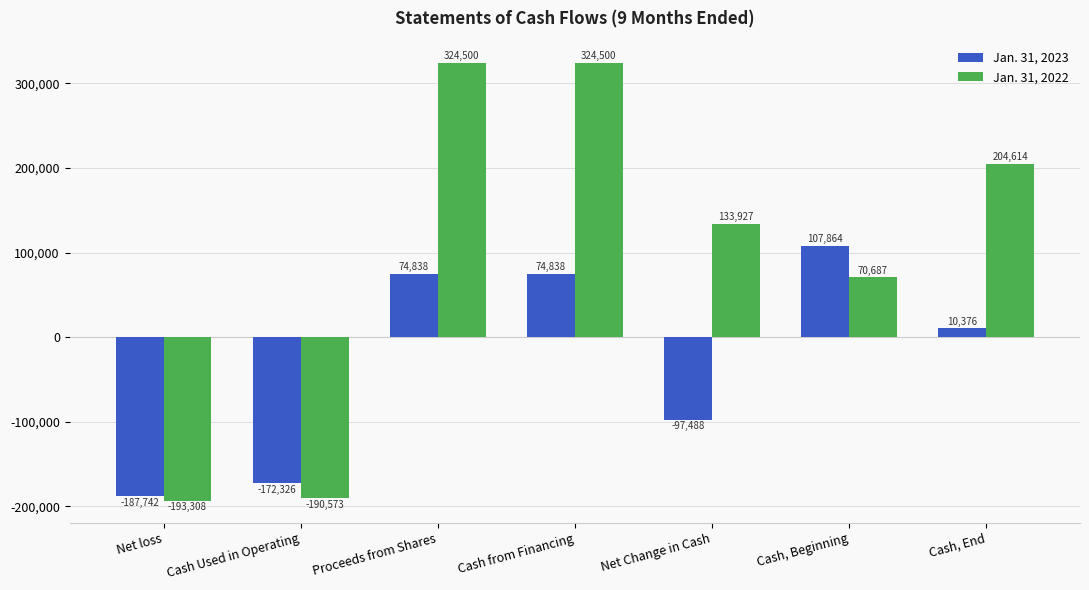

What is the difference between the Jan. 31, 2023 values at Cash Used in Operating and Cash, Beginning?

280190